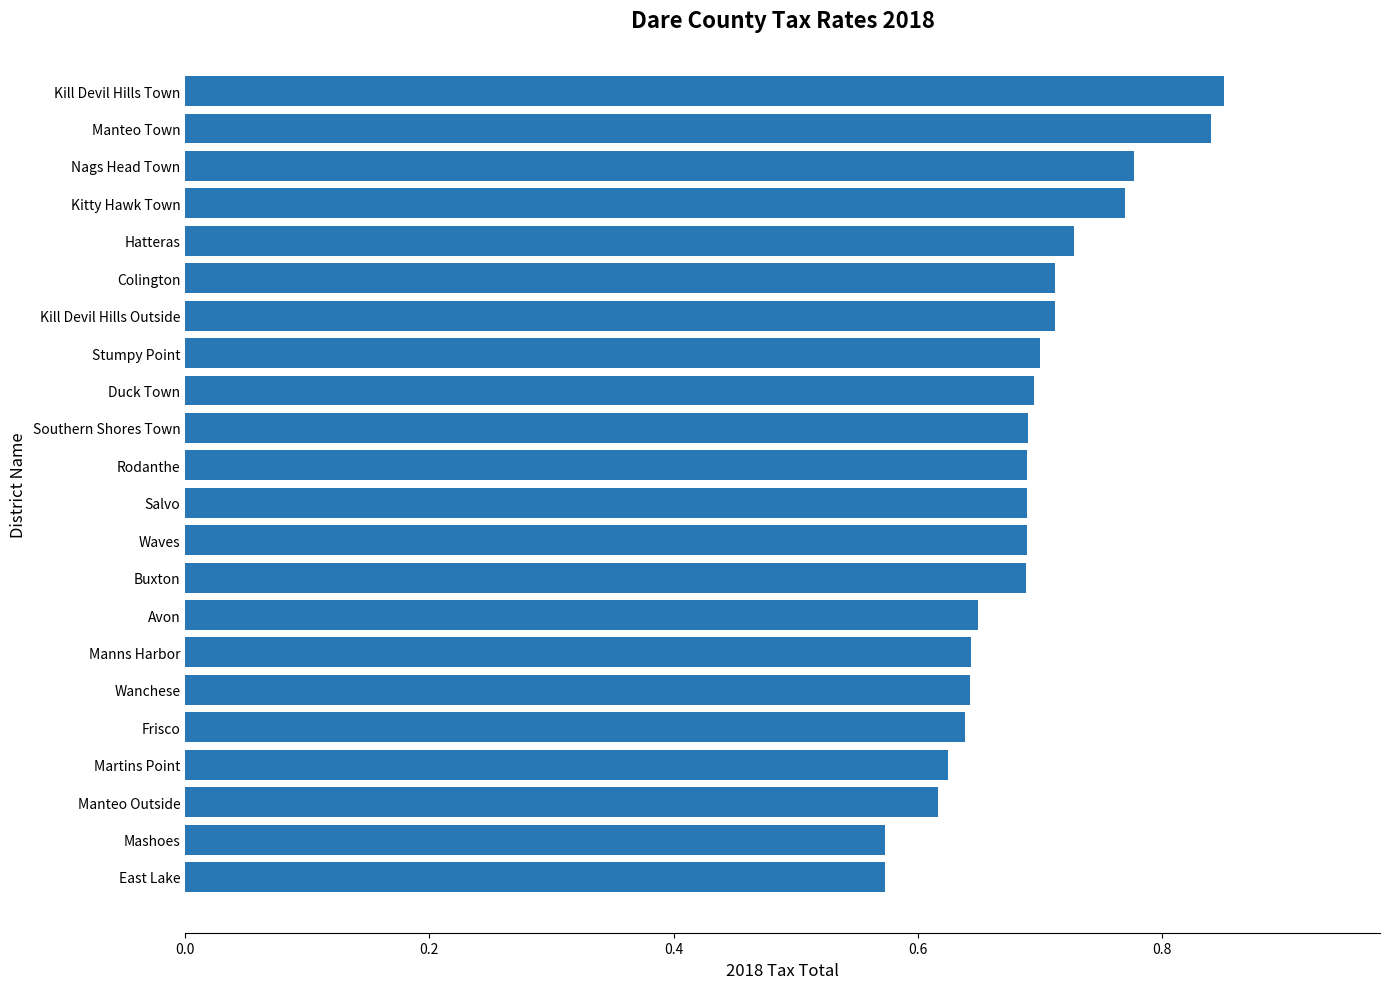

True or false: the data shows 0.7 at Hatteras.

True